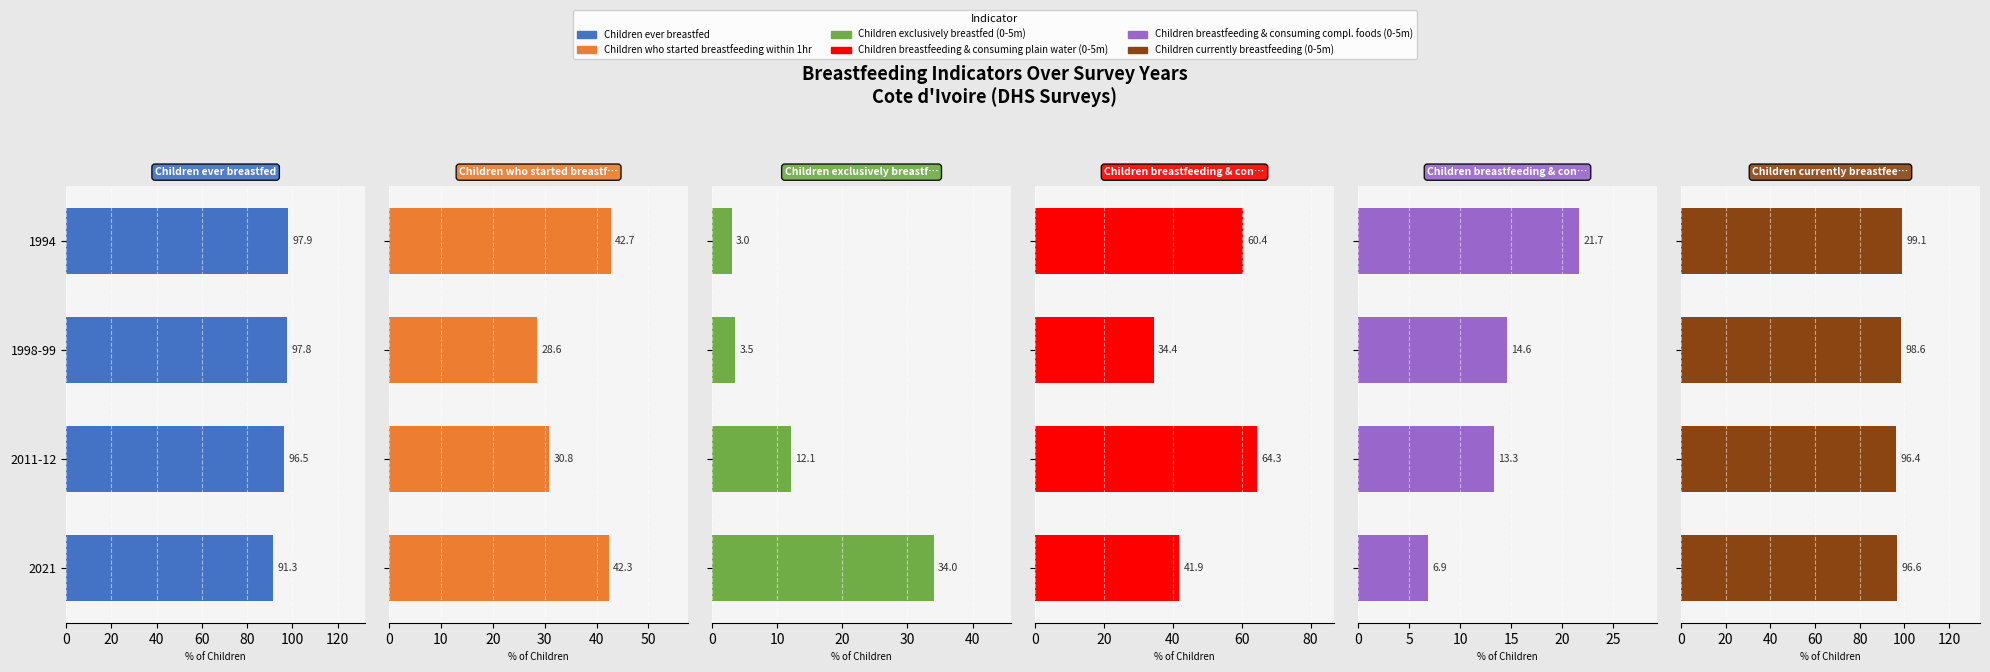

Is the value of Children who started breastfeeding within 1hr at 2021 greater than the value of Children currently breastfeeding (0-5m) at 2011-12?

No